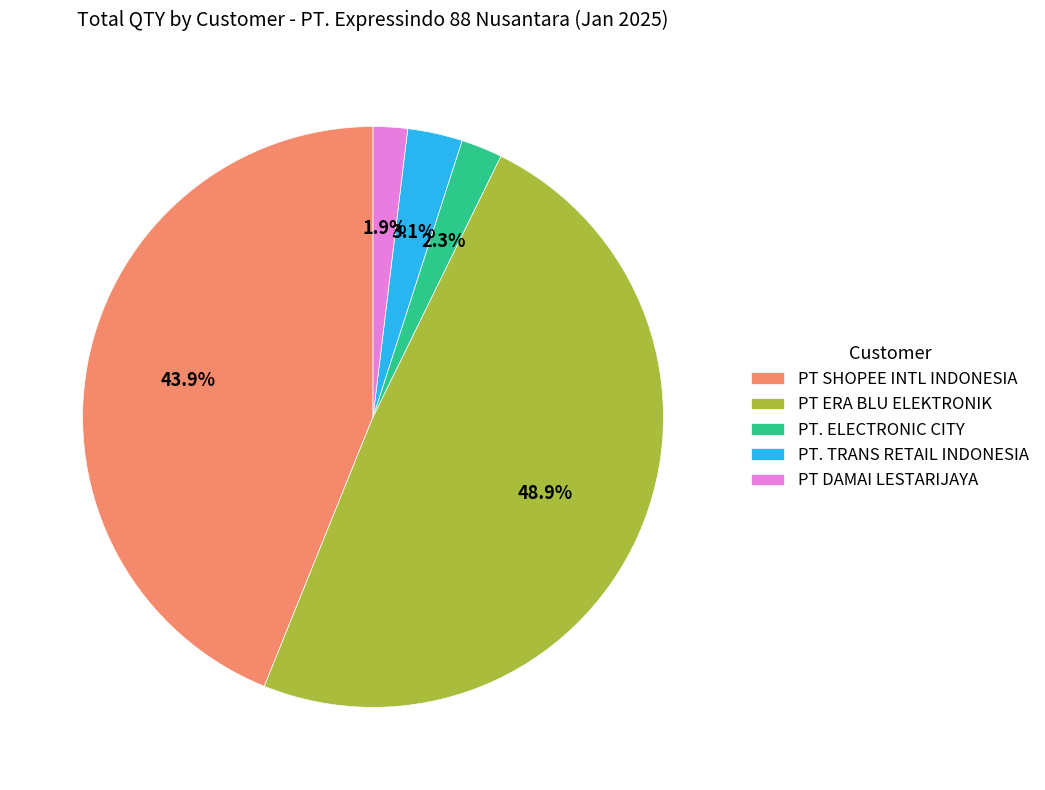

What is the largest slice in the pie chart?

PT ERA BLU ELEKTRONIK